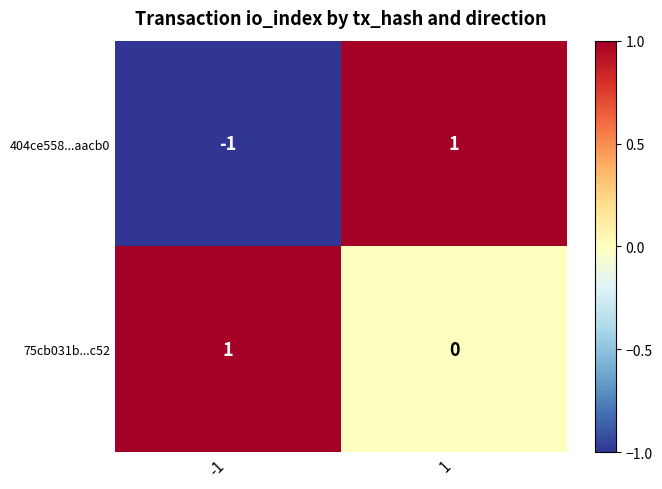

Is it true that 75cb031b...c52 equals 1 at -1?

True